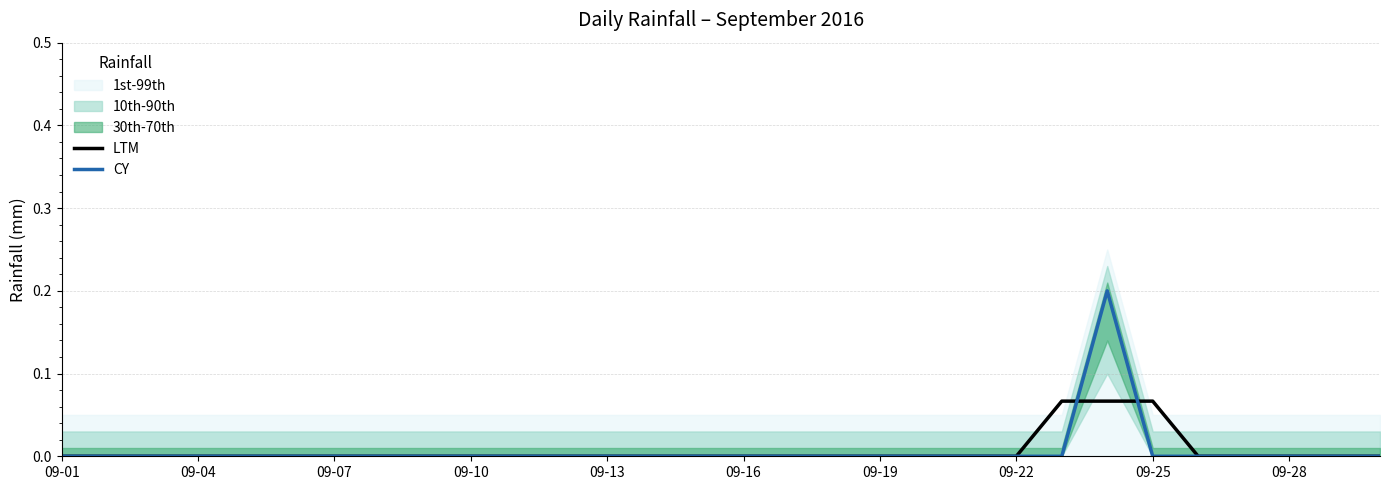

What is the difference between the maximum and minimum values in the LTM series?

0.1